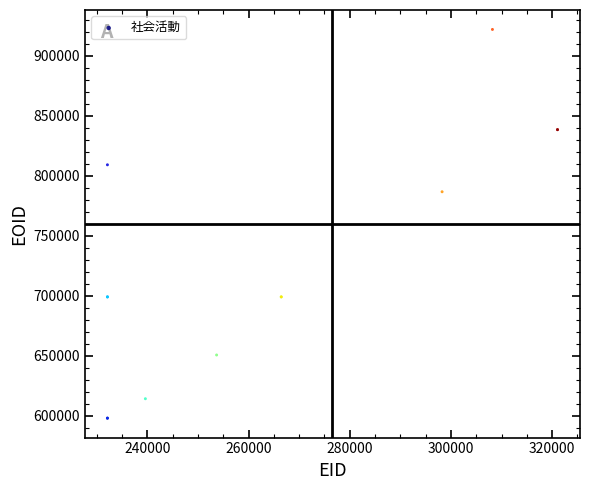

What Y value in the scatter plot is closest to 760050?

786741